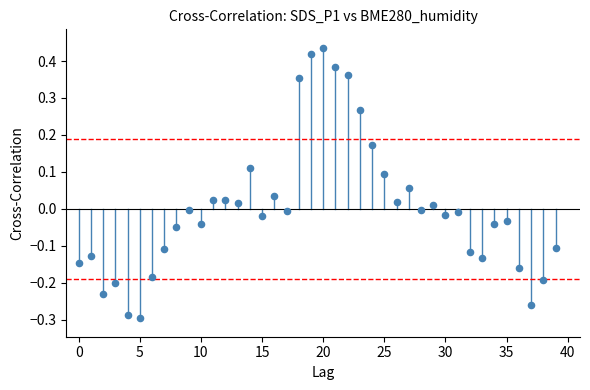

What is the range of Y values (max minus min)?

0.7